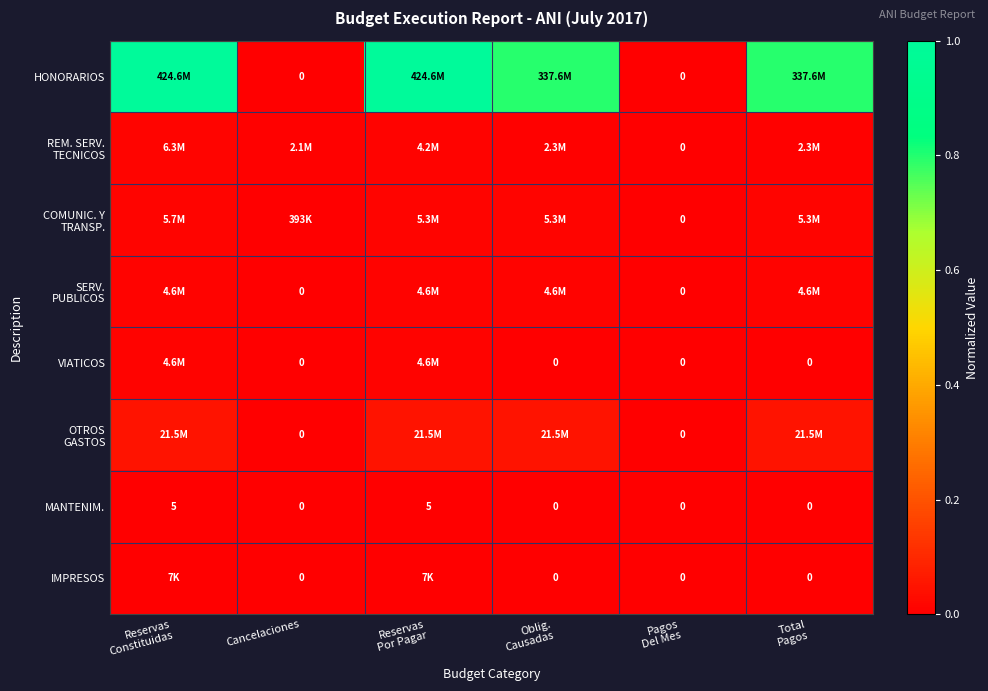

Where is COMUNIC. Y TRANSP. nearest to the value 0?

Pagos Del Mes